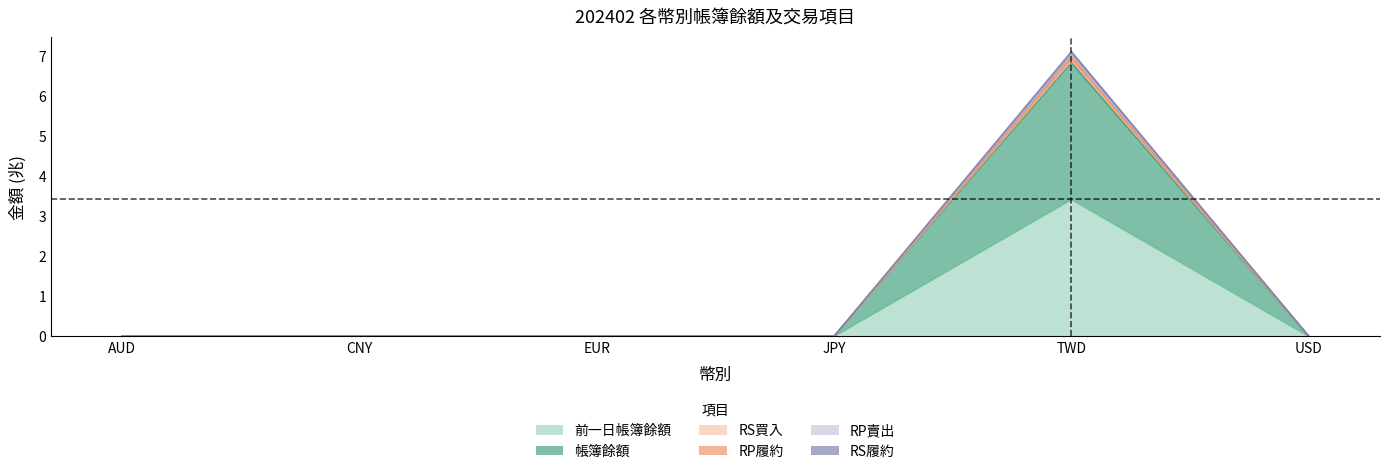

True or false: RP賣出 has a value of 0.0 at EUR.

True